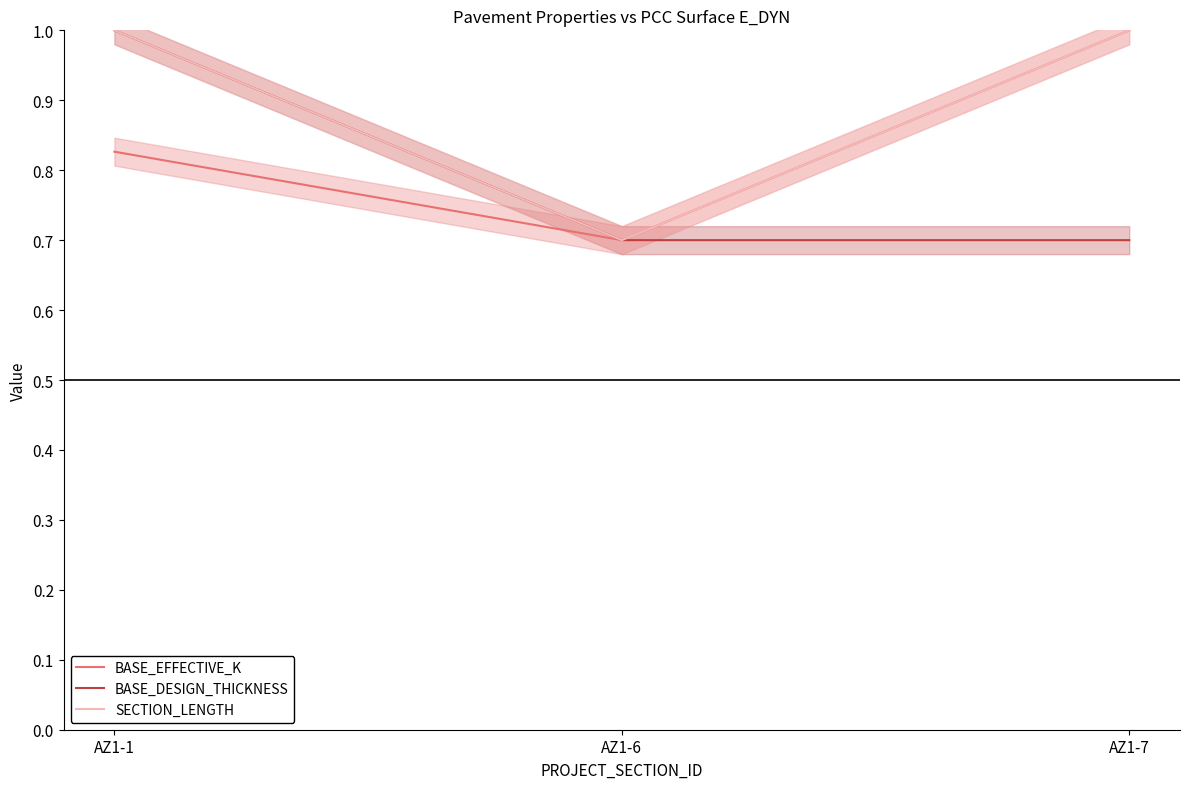

What is the difference between the SECTION_LENGTH values at AZ1-6 and AZ1-7?

0.3